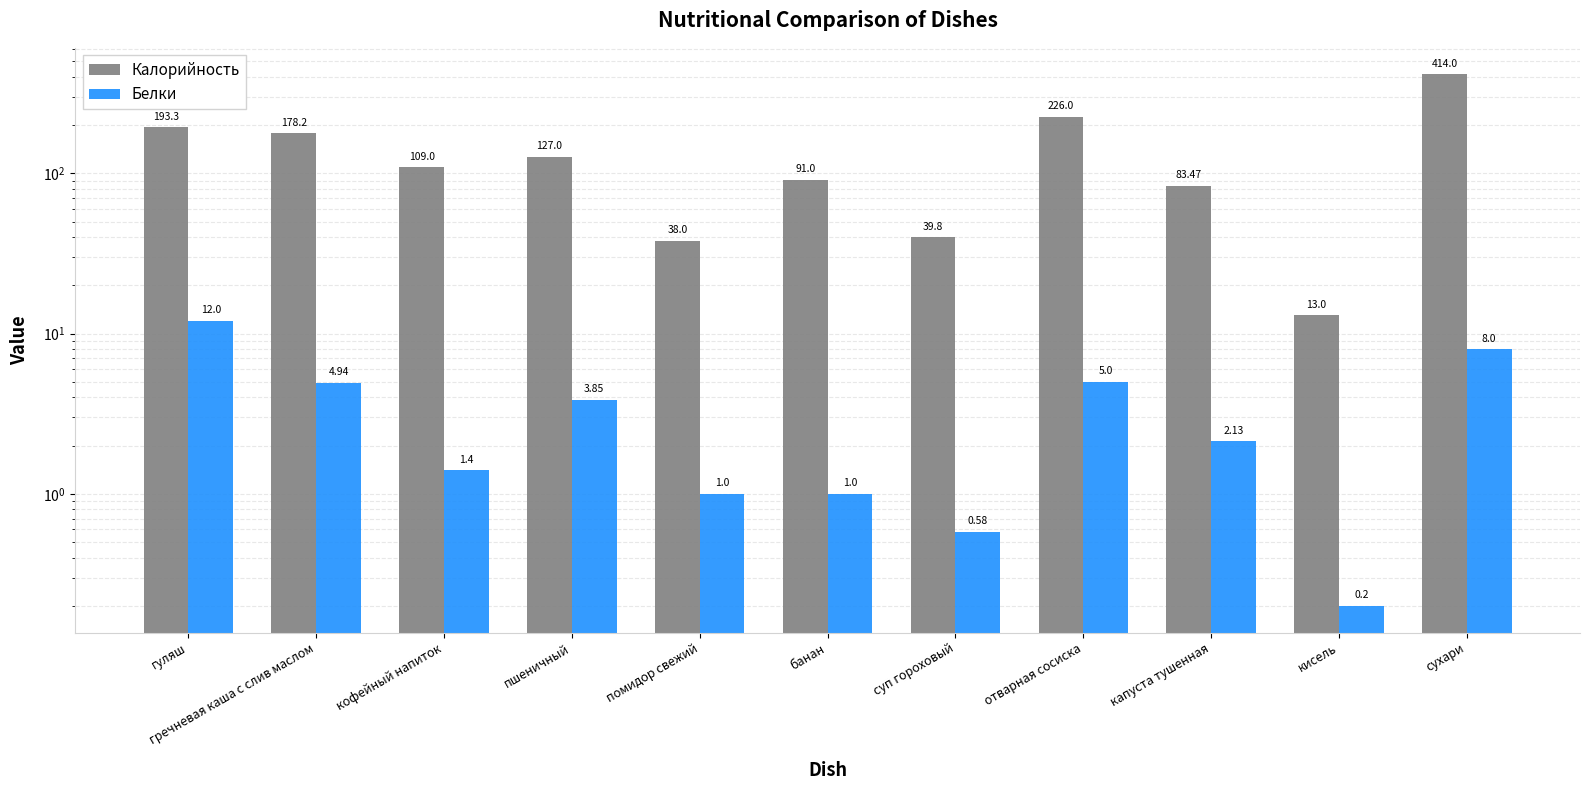

Reading left to right, transcribe all the data shown in this chart.

Калорийность: 193.3	178.2	109.0	127.0	38.0	91.0	39.8	226.0	83.5	13.0	414.0
Белки: 12.0	4.9	1.4	3.9	1.0	1.0	0.6	5.0	2.1	0.2	8.0